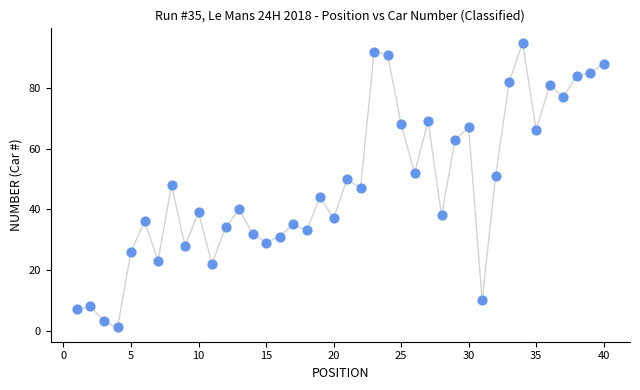

What is the range of X values (max minus min)?

39